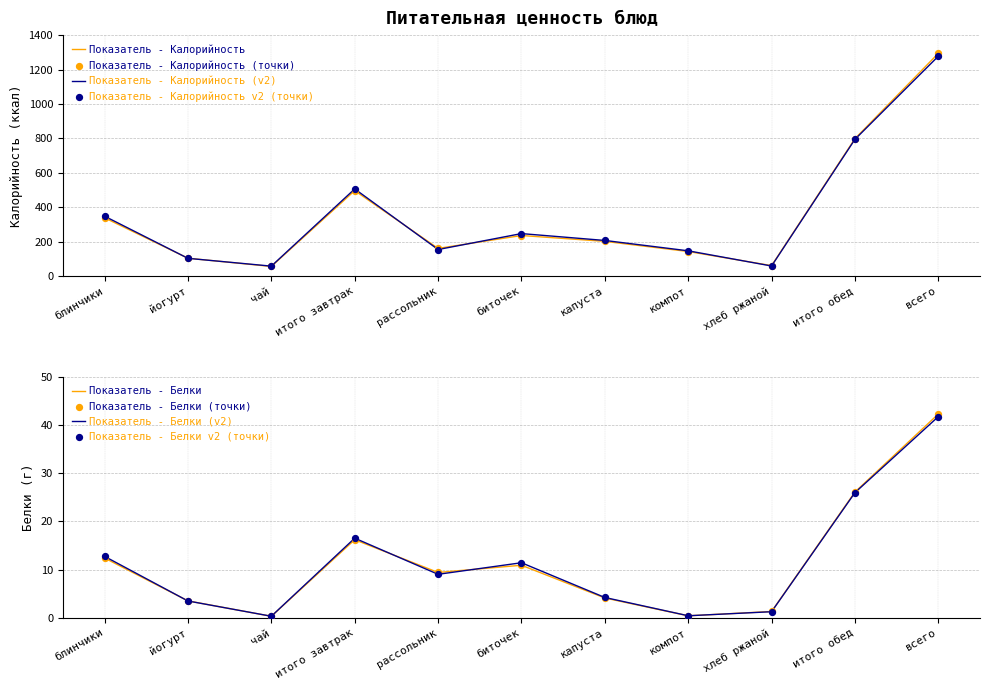

At how many categories does at least one series exceed 218?

5